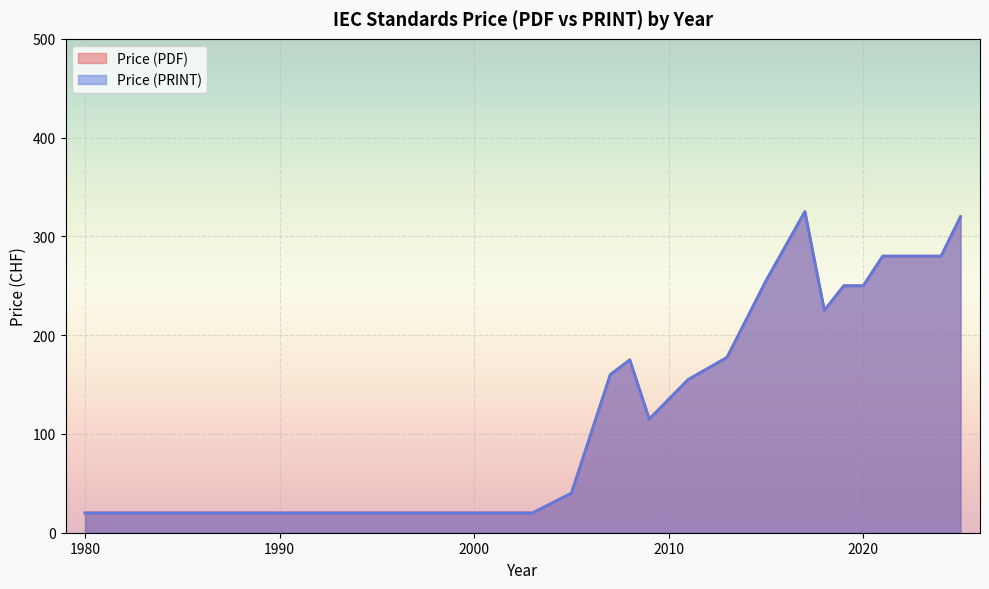

What is the approximate value of Price (PRINT) at 2009, to the nearest 50?

100